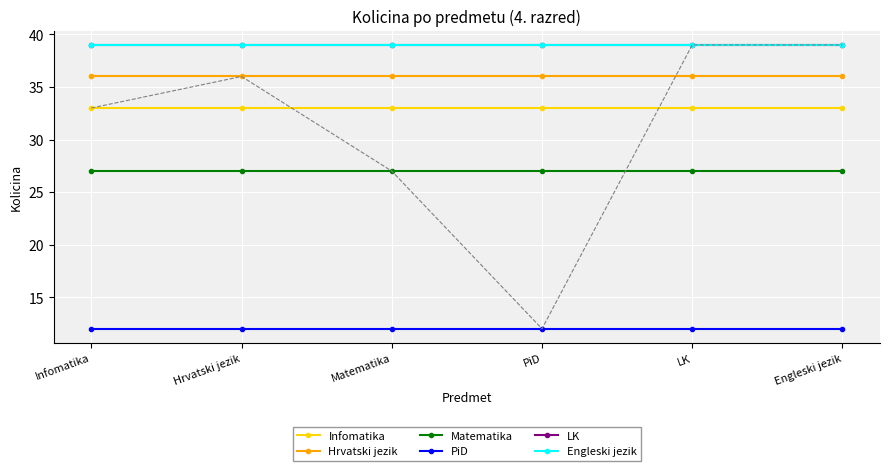

What is the label of the 6th point from the left?

Engleski jezik